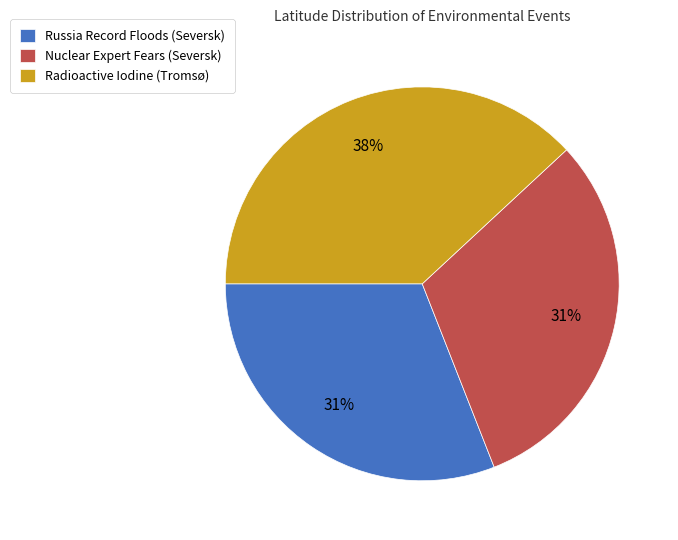

Combined, do Russia Record Floods (Seversk) and Nuclear Expert Fears (Seversk) account for over 50%?

Yes